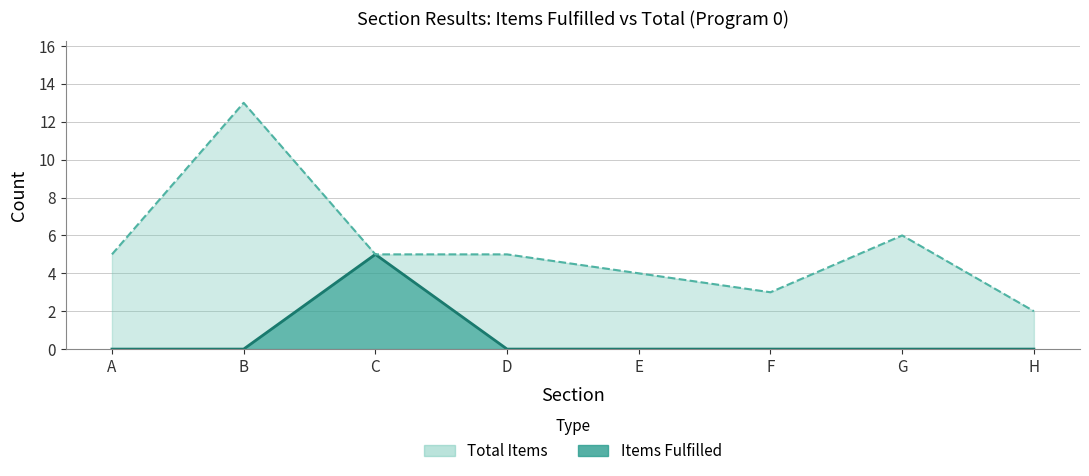

What value does the Items Total series have at A, to the nearest 5?

5